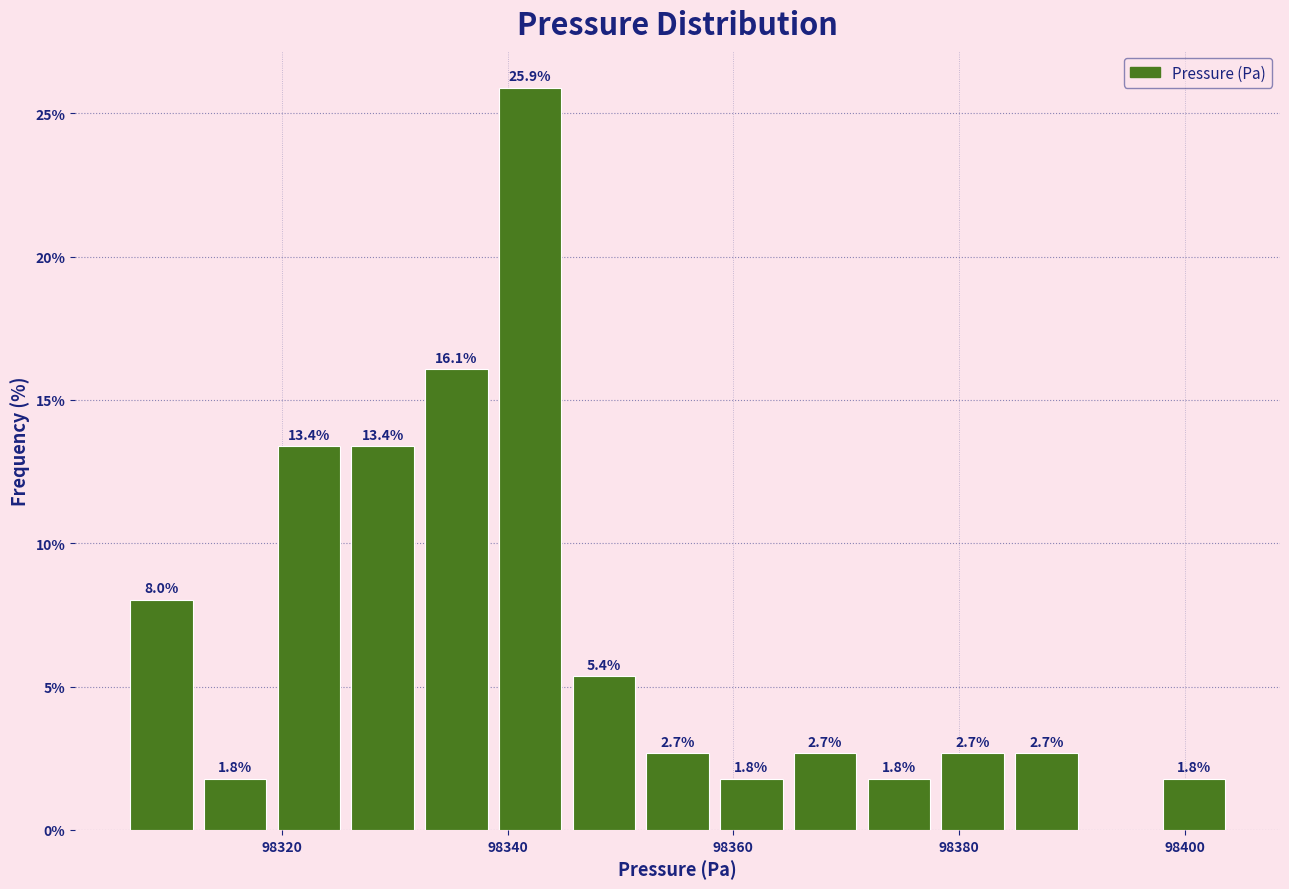

Around what value on the x-axis is the tallest bar? Give the approximate position of its centre, as read against the axis.

98342